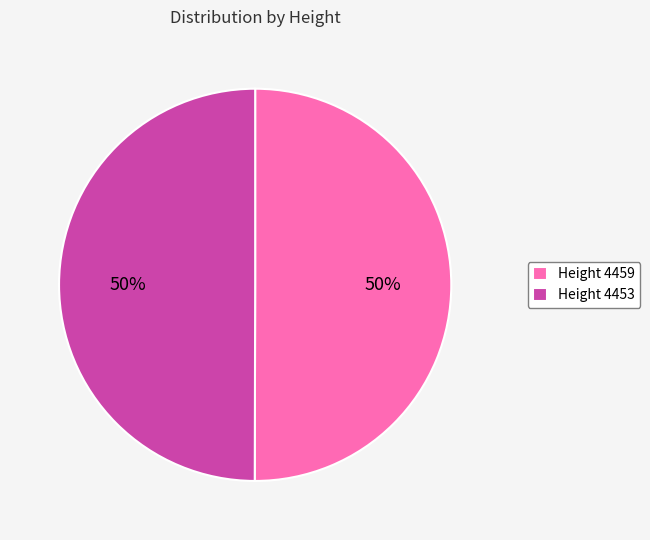

What percentage is the Height 4459 slice, to the nearest percent?

50%